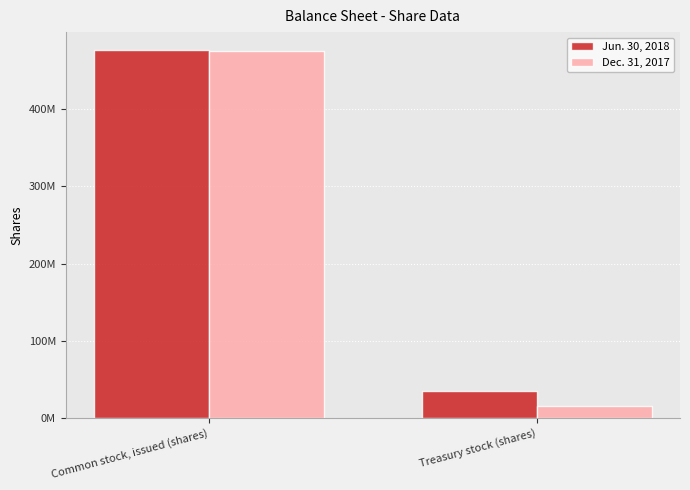

The value of Dec. 31, 2017 at Treasury stock (shares) is 5623348. True or false?

False